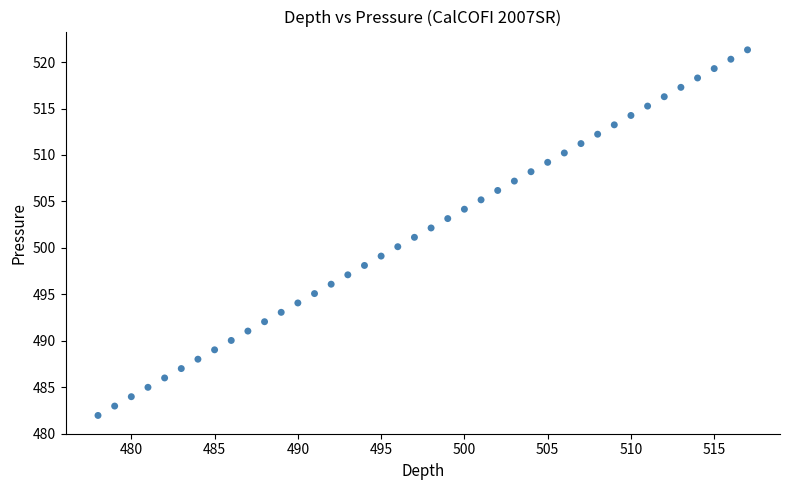

What is the range of Y values (max minus min)?

39.4